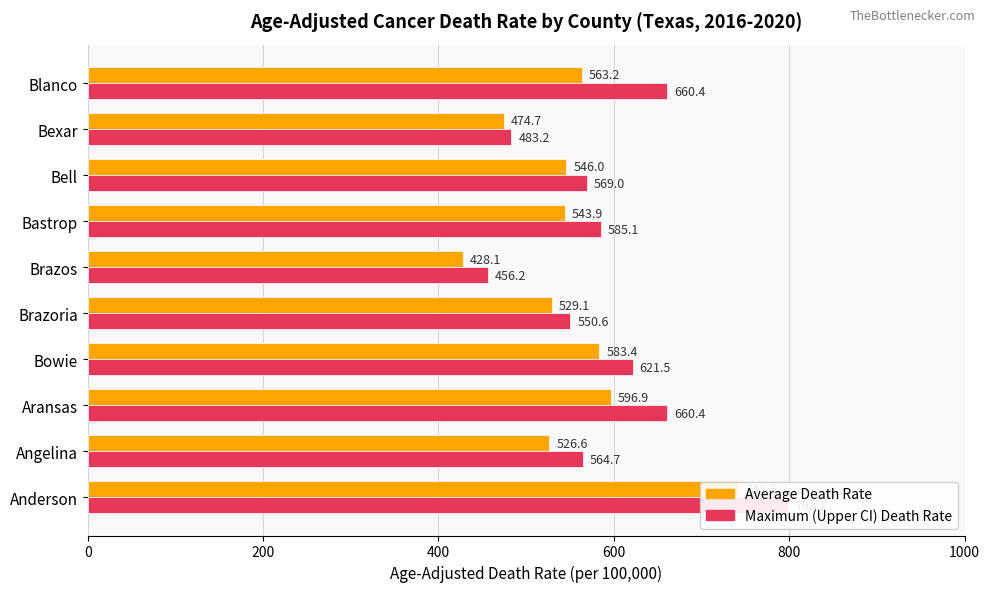

Between Bowie and Brazos, which is larger?

Bowie